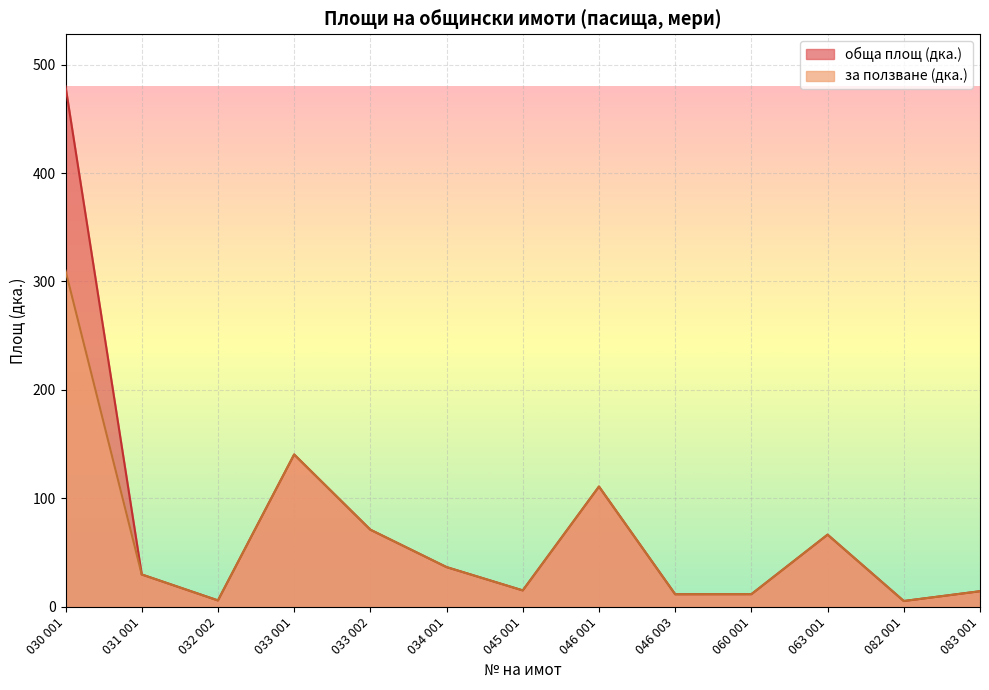

Rank the categories by за ползване (дка.) value from highest to lowest.

030 001, 033 001, 046 001, 033 002, 063 001, 034 001, 031 001, 045 001, 083 001, 060 001, 046 003, 032 002, 082 001